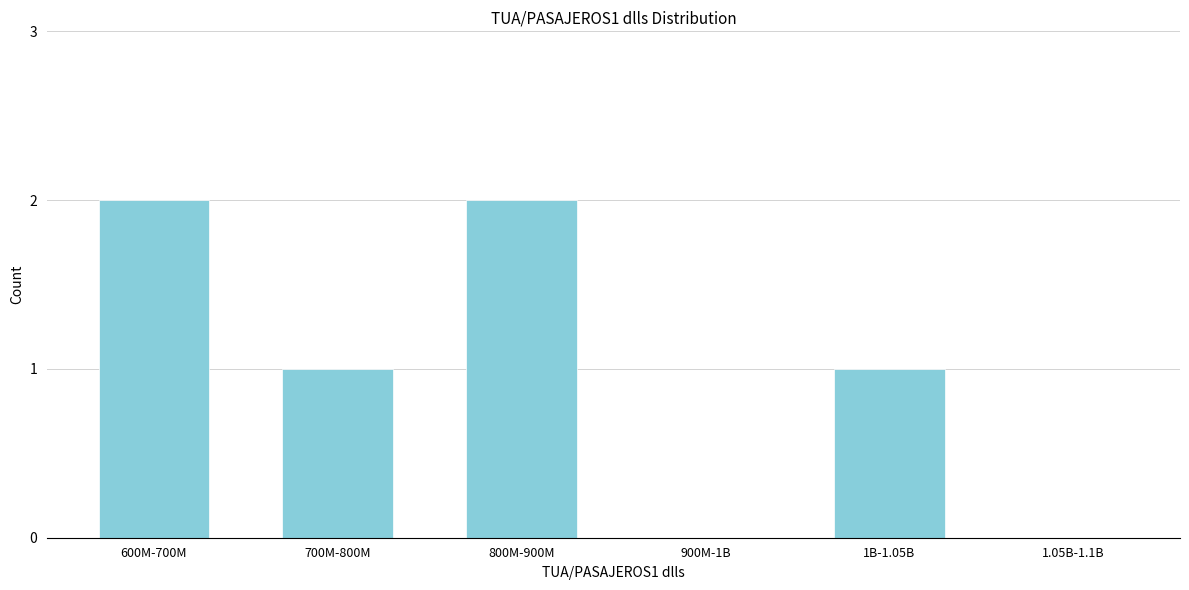

Reading right to left, list all the values displayed in this chart.

1.05B-1.1B=0	1B-1.05B=1	900M-1B=0	800M-900M=2	700M-800M=1	600M-700M=2